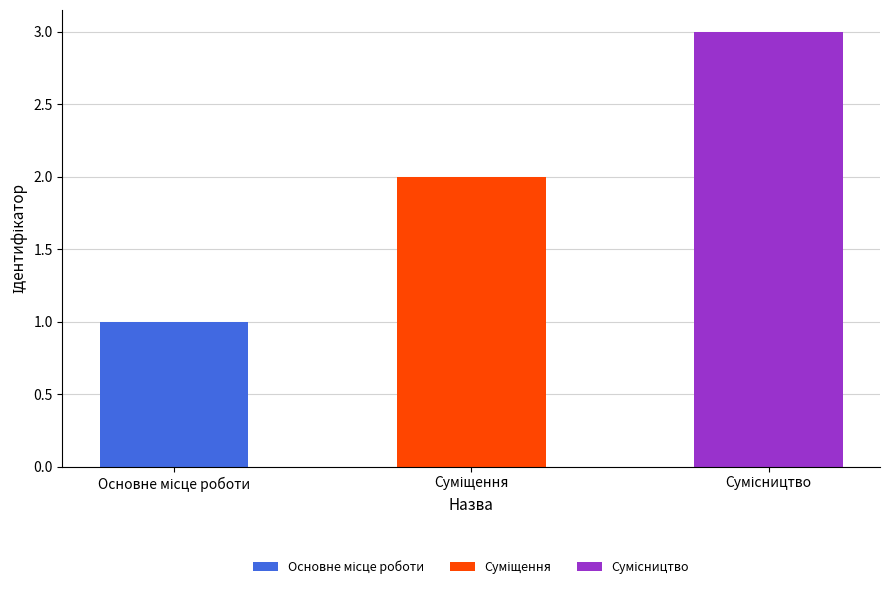

Are the bars grouped side by side (vs. stacked)?

No